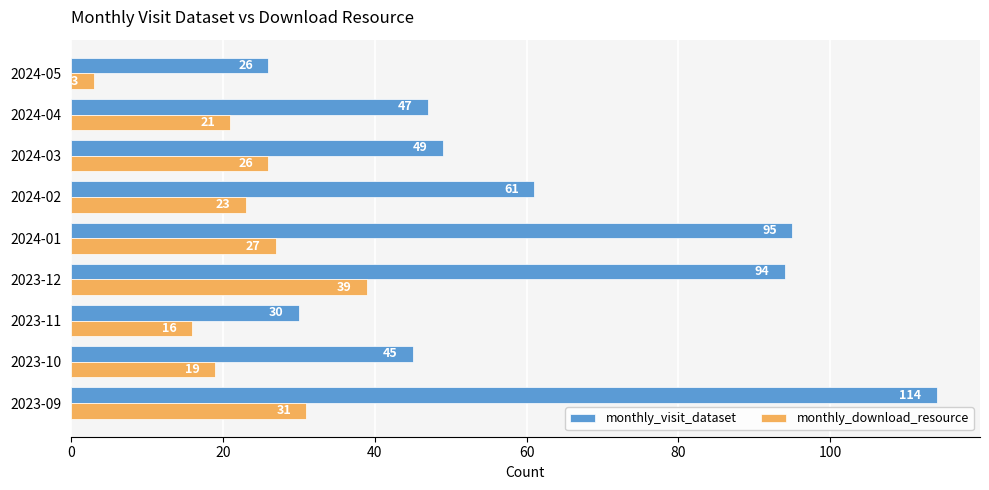

What is the maximum value shown in the chart?

114